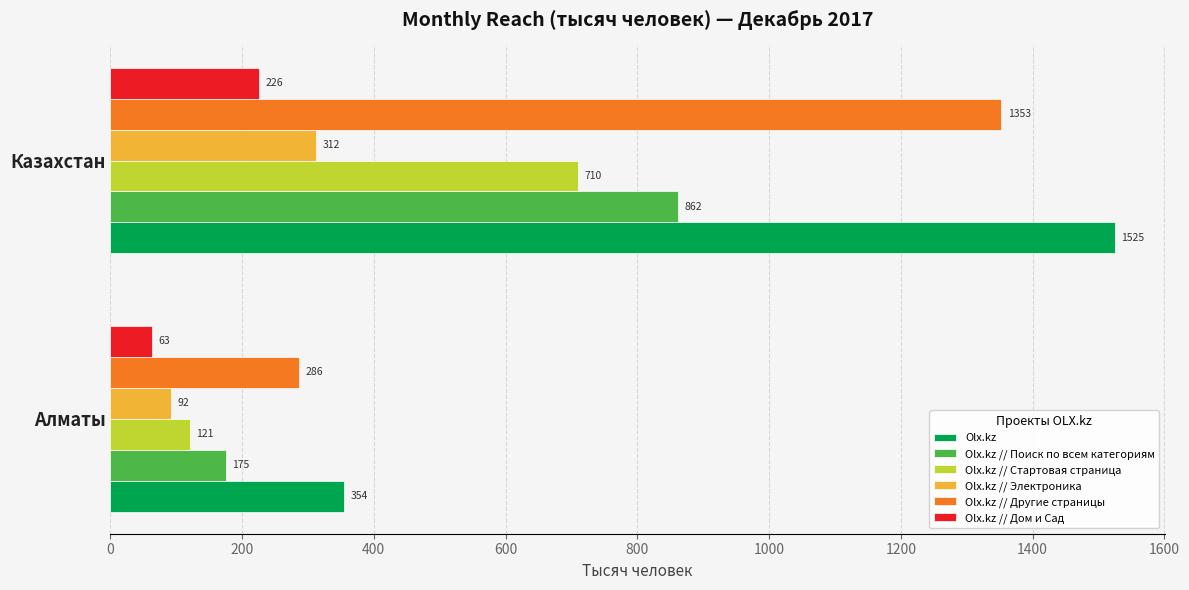

At which category is the sum across all series the highest?

Казахстан